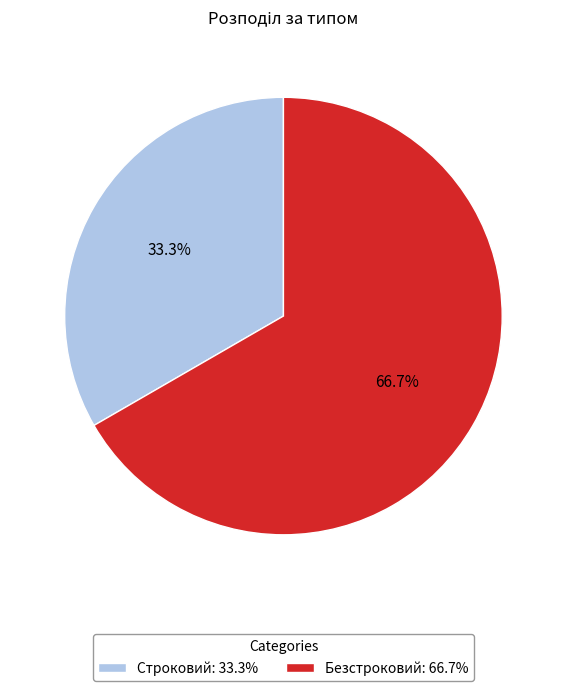

True or false: Строковий accounts for 42% of the total.

False